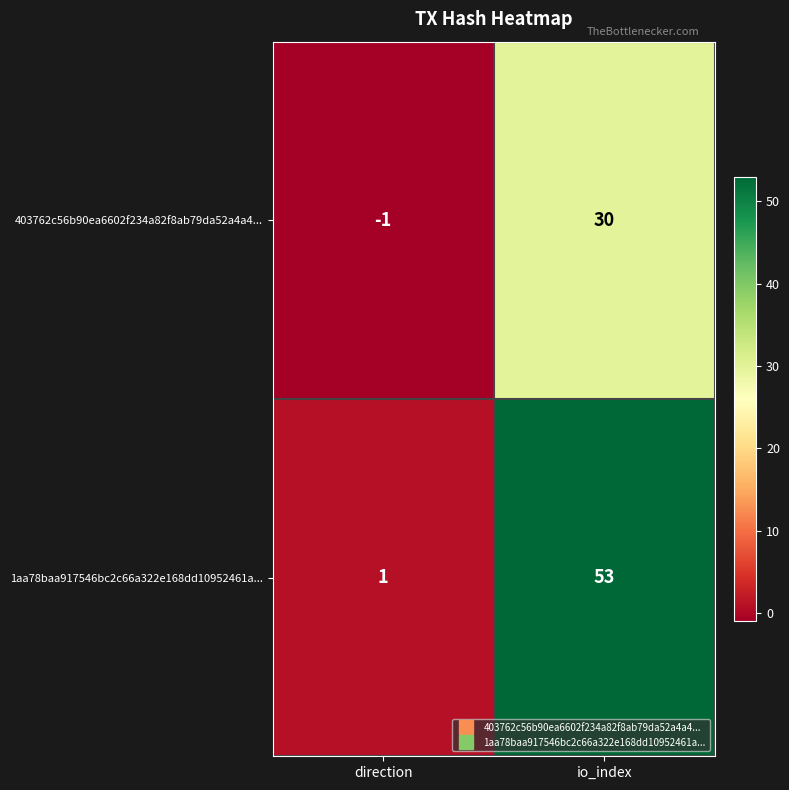

Reading left to right, what are all the values shown in this chart?

403762c56b90ea6602f234a82f8ab79da52a4a4...: -1	30
1aa78baa917546bc2c66a322e168dd10952461a...: 1	53